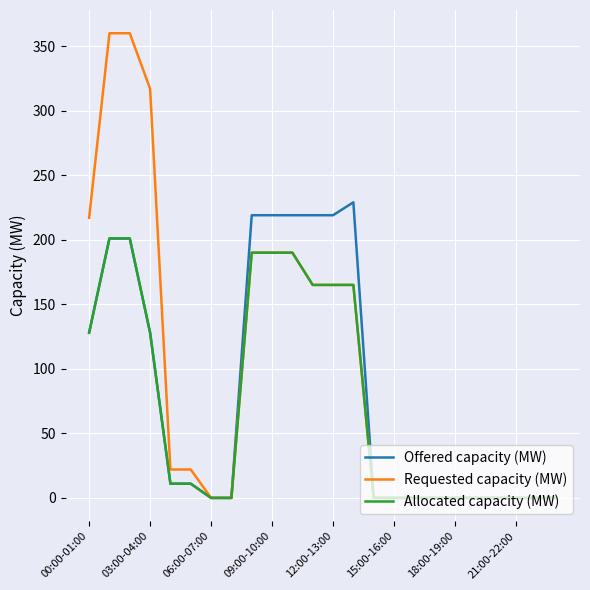

Is this an area chart (filled region under the line)?

No